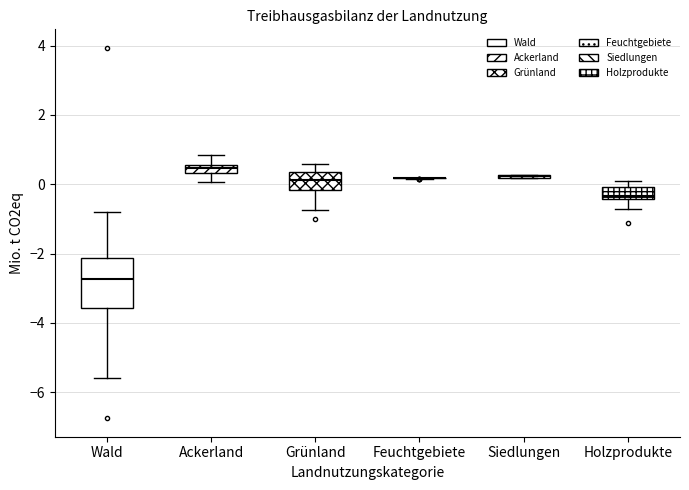

Where does the upper whisker of the box for Ackerland end on the y-axis? The values are not printed on the chart, so give them approximately, as read against the axis.

0.8